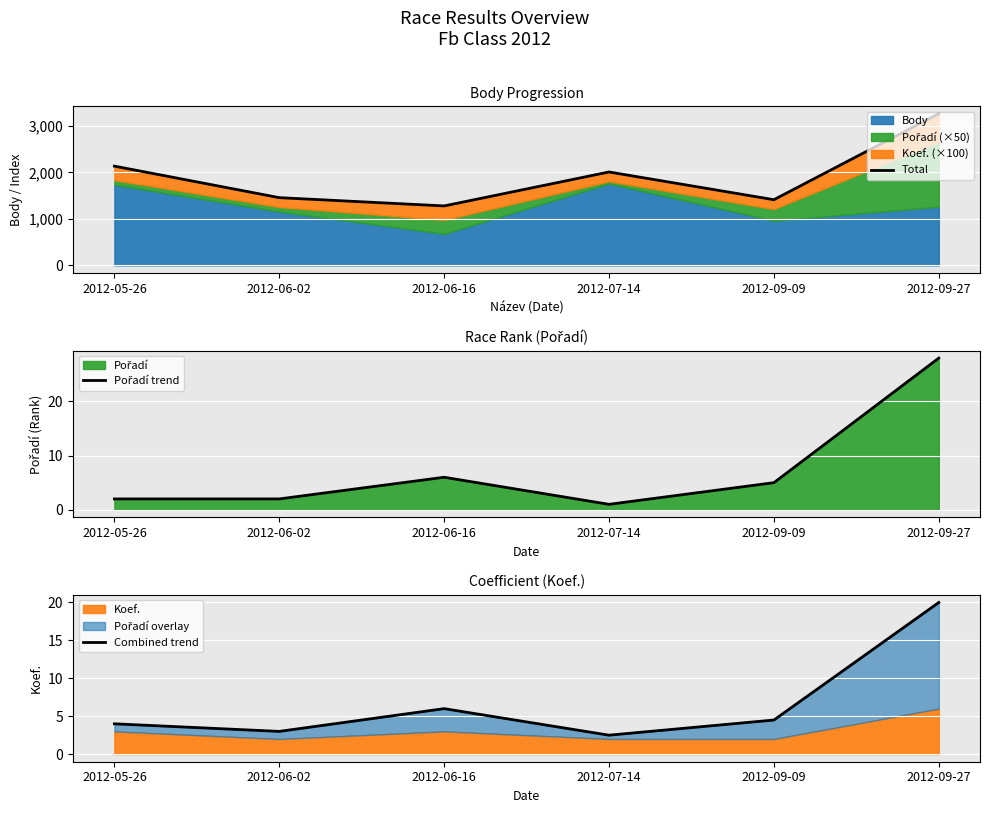

How many values in the Combined trend series exceed 4?

3